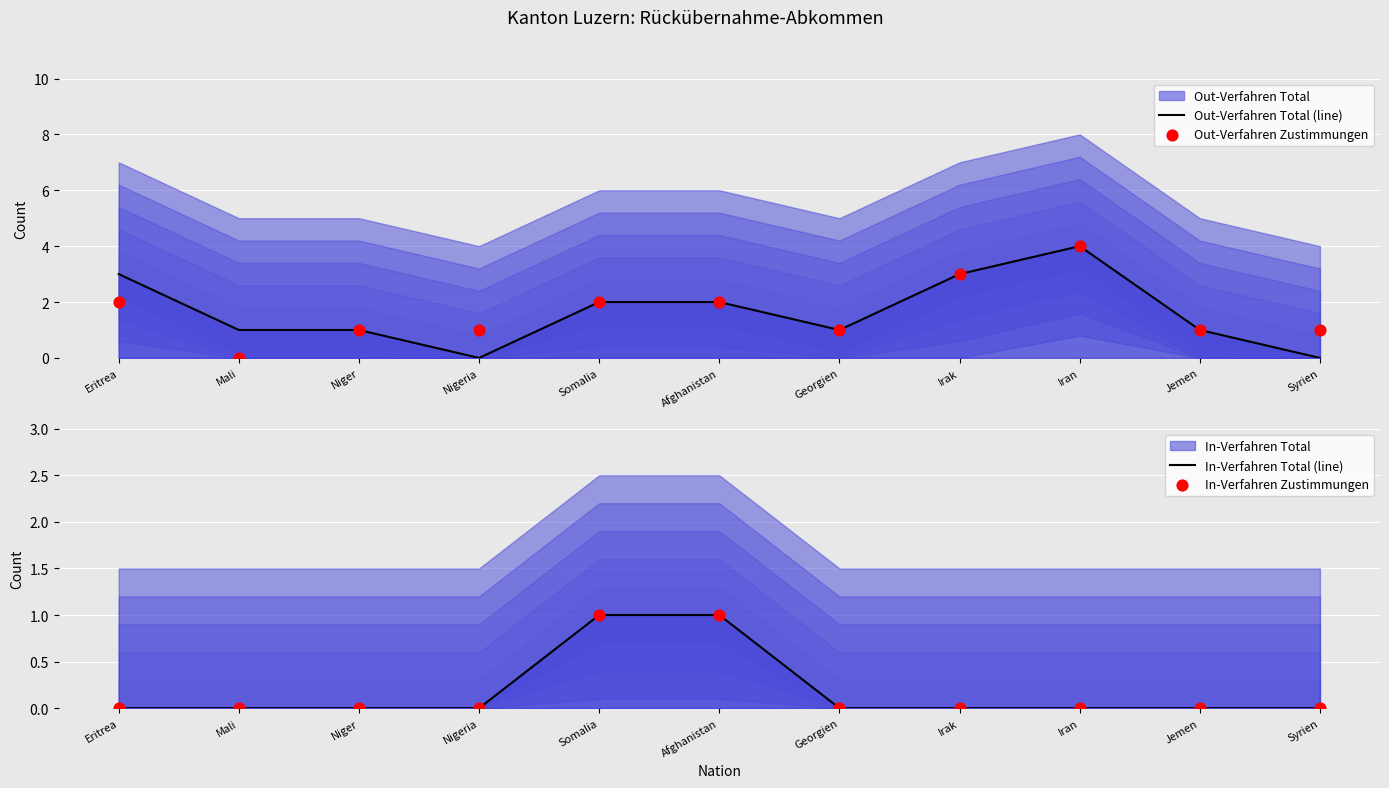

At which category is the sum across all series the highest?

Iran